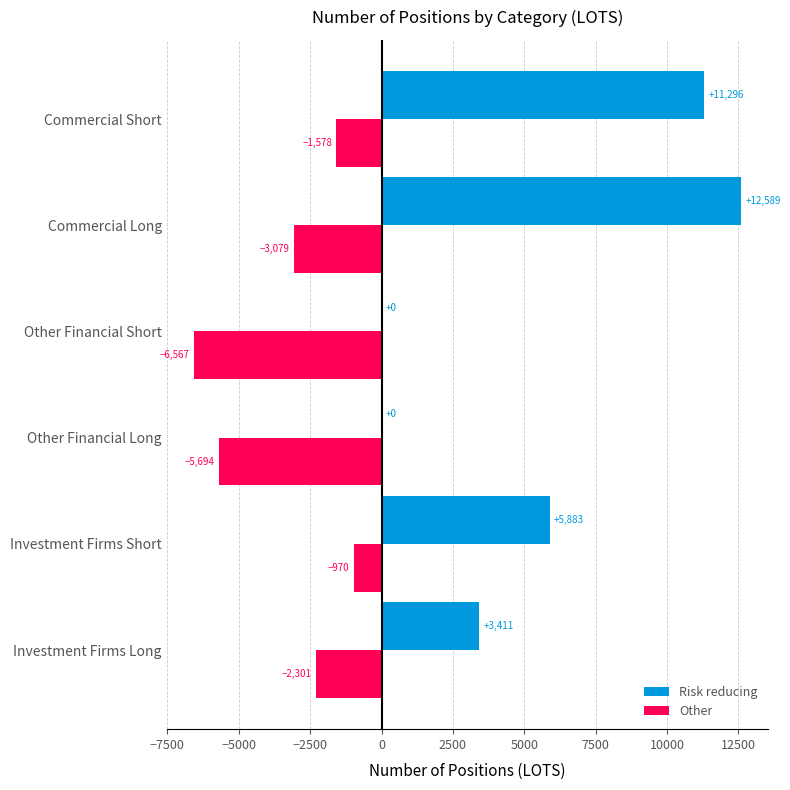

At which label is Risk reducing closest to 6294?

Investment Firms Short